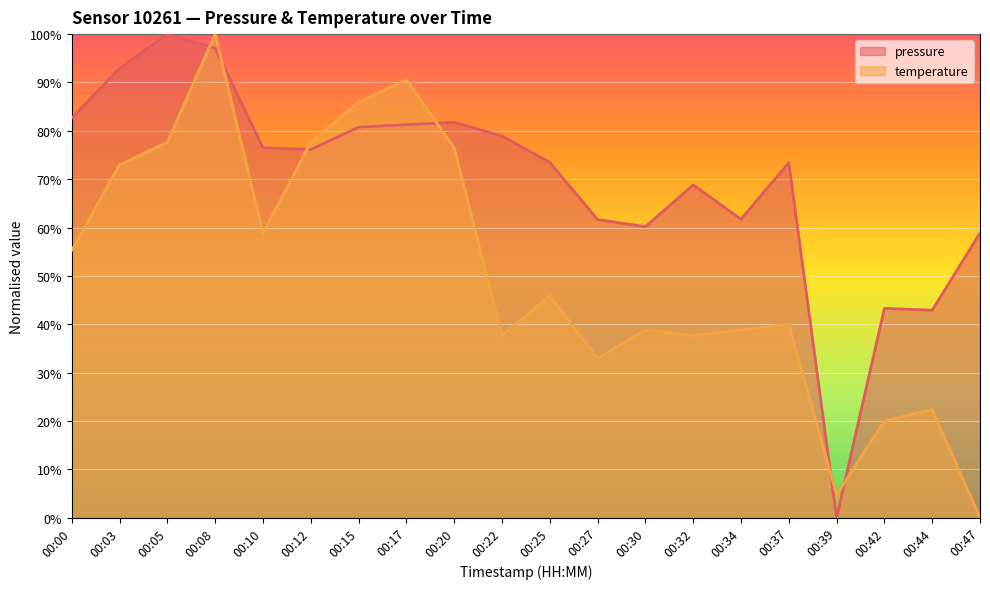

Reading left to right, extract all data points from this chart.

pressure: 00:00=82.7	00:03=92.9	00:05=100.0	00:08=97.1	00:10=76.5	00:12=76.1	00:15=80.7	00:17=81.3	00:20=81.8	00:22=79.0	00:25=73.5	00:27=61.7	00:30=60.2	00:32=68.8	00:34=61.7	00:37=73.4	00:39=0.0	00:42=43.3	00:44=42.9	00:47=58.9
temperature: 00:00=55.3	00:03=72.9	00:05=77.6	00:08=100.0	00:10=58.8	00:12=77.6	00:15=85.9	00:17=90.6	00:20=76.5	00:22=37.6	00:25=45.9	00:27=32.9	00:30=38.8	00:32=37.6	00:34=38.8	00:37=40.0	00:39=4.7	00:42=20.0	00:44=22.4	00:47=0.0